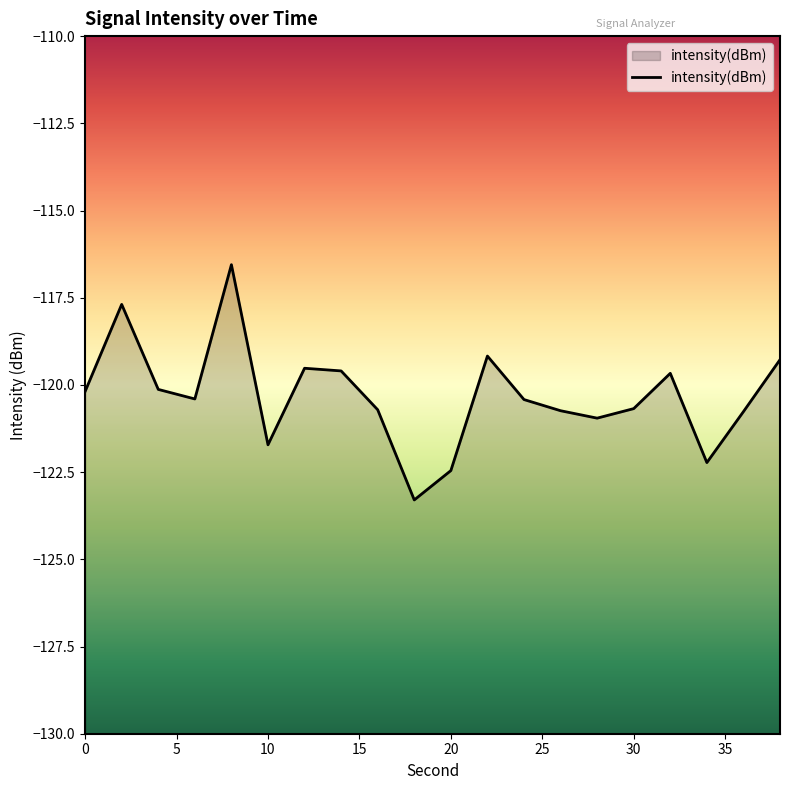

How many data points are less than -120?

13